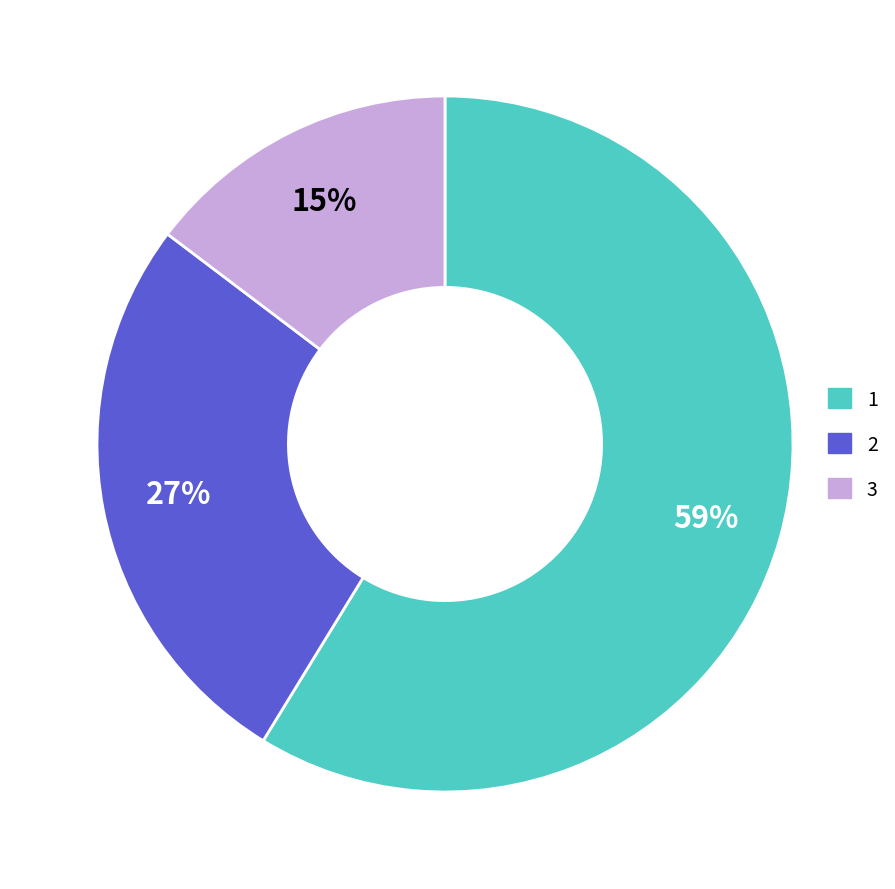

How many segments does this pie chart have?

3